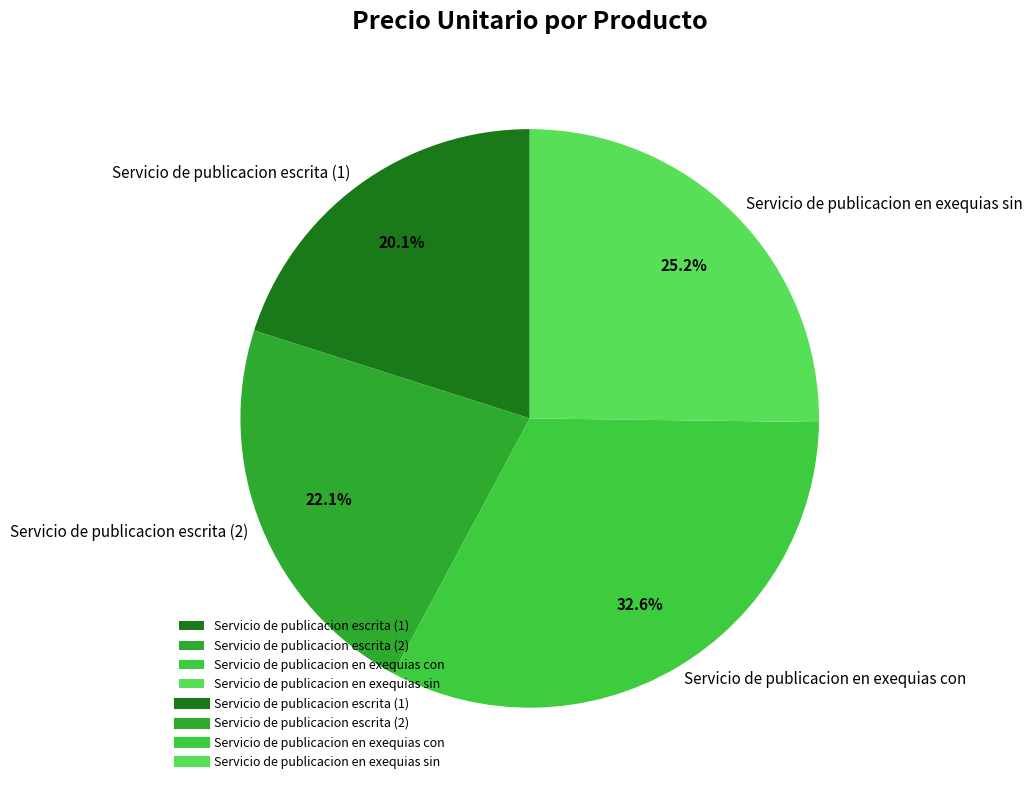

Which has a higher value, Servicio de publicacion escrita (2) or Servicio de publicacion escrita (1)?

Servicio de publicacion escrita (2)